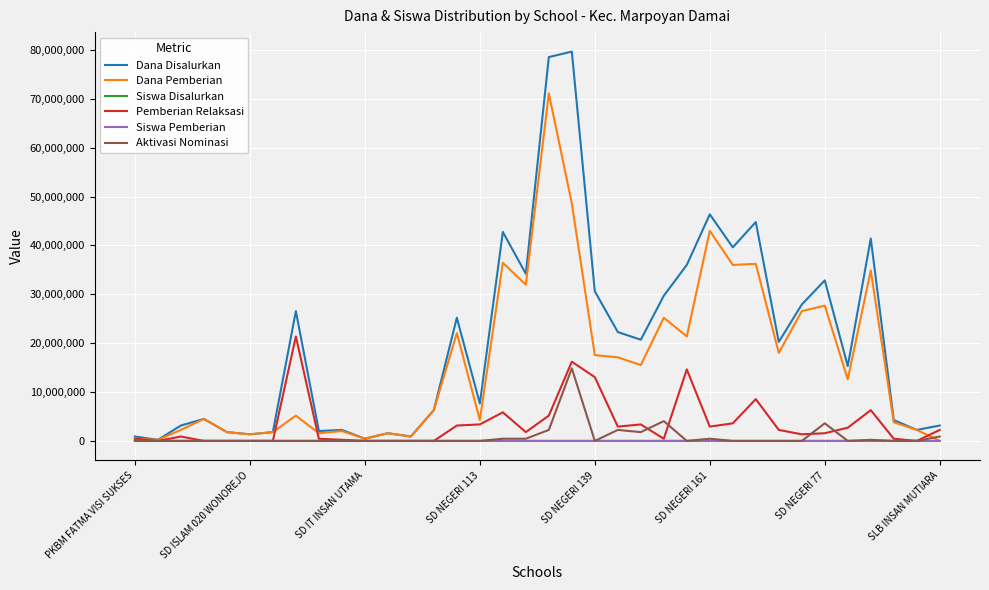

Which series has the largest range (max minus min)?

Dana Disalurkan